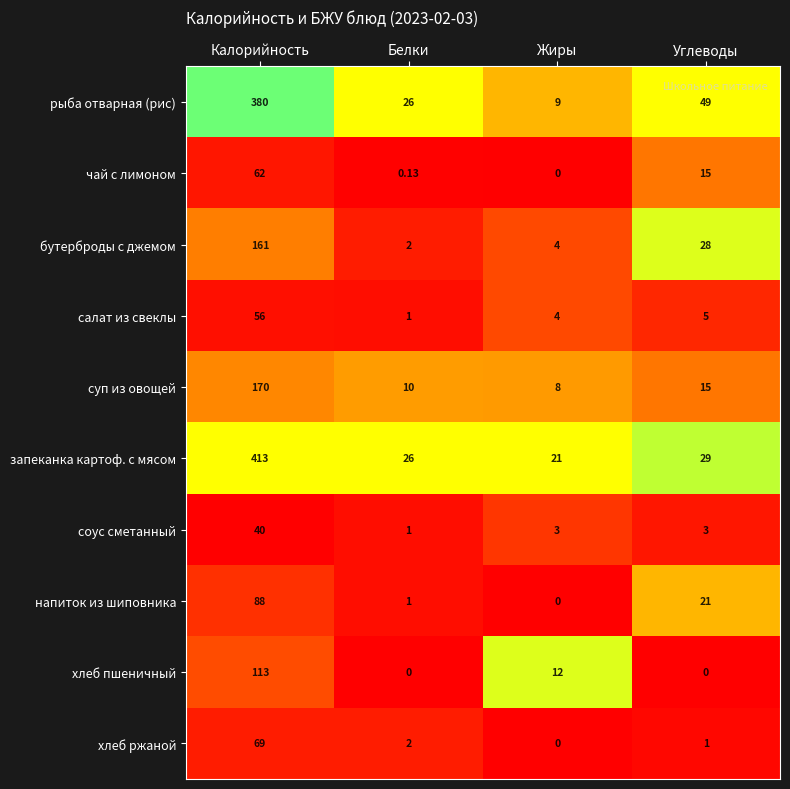

What is the difference between the highest and lowest values at Углеводы?

49.0